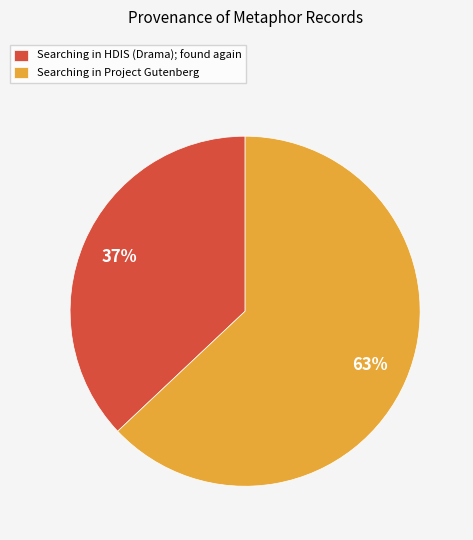

Count the number of slices in the pie.

2